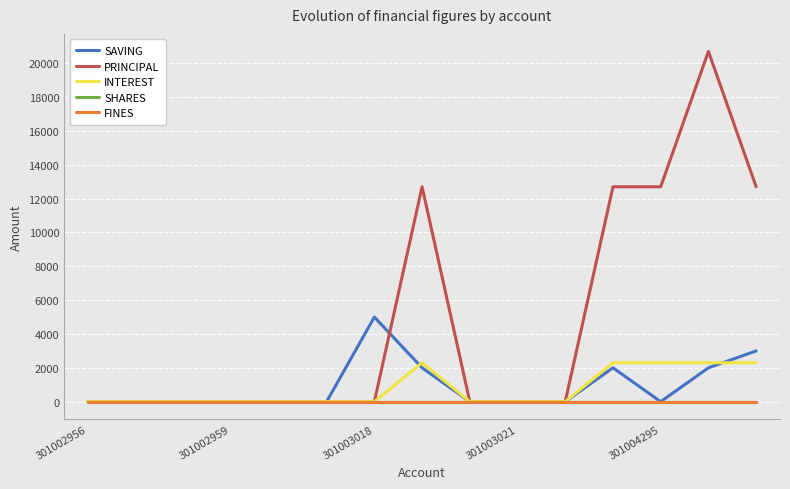

Is this an area chart (filled region under the line)?

No